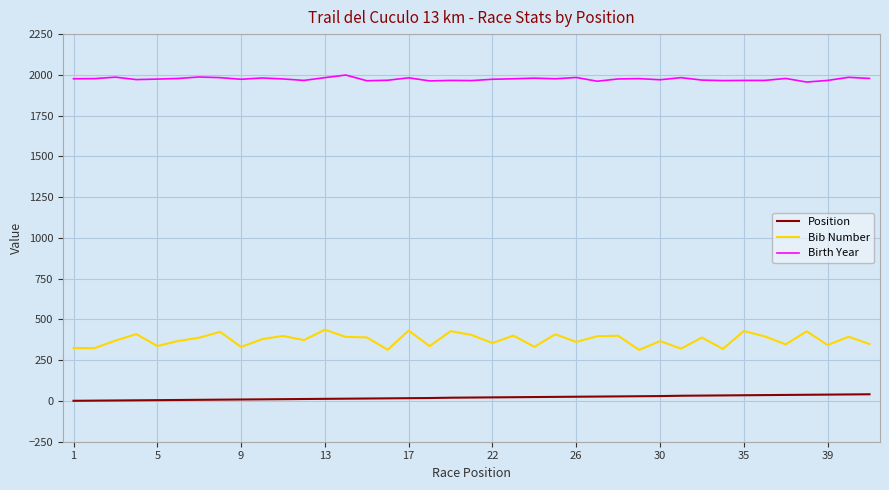

Which series has the largest range (max minus min)?

Bib Number